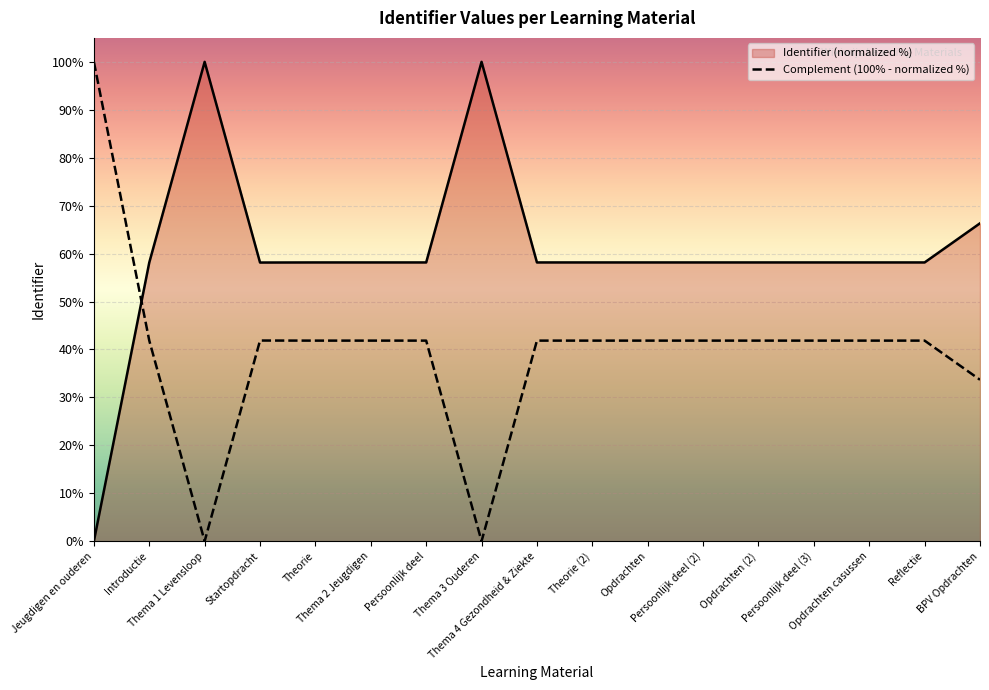

Approximately how many times larger is the value at Thema 2 Jeugdigen compared to Theorie?

1.0